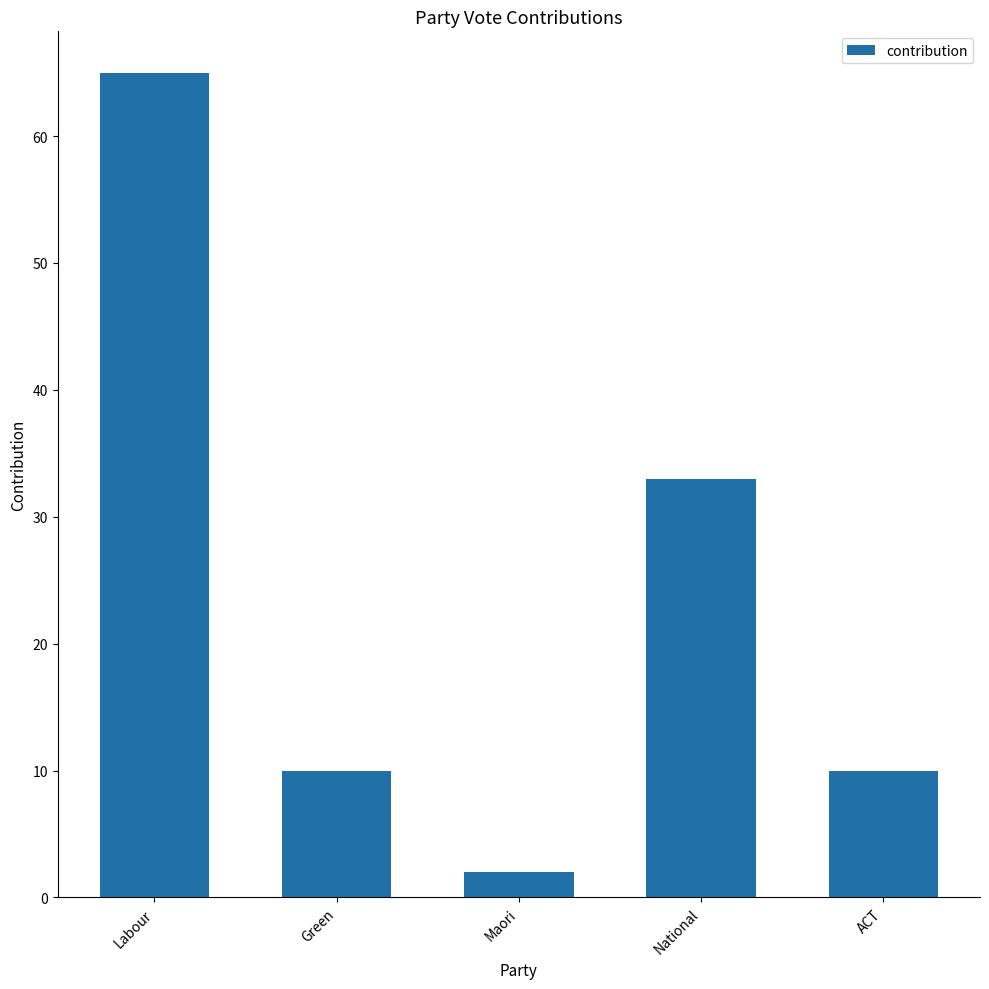

Is it true that the value at National is 11?

False